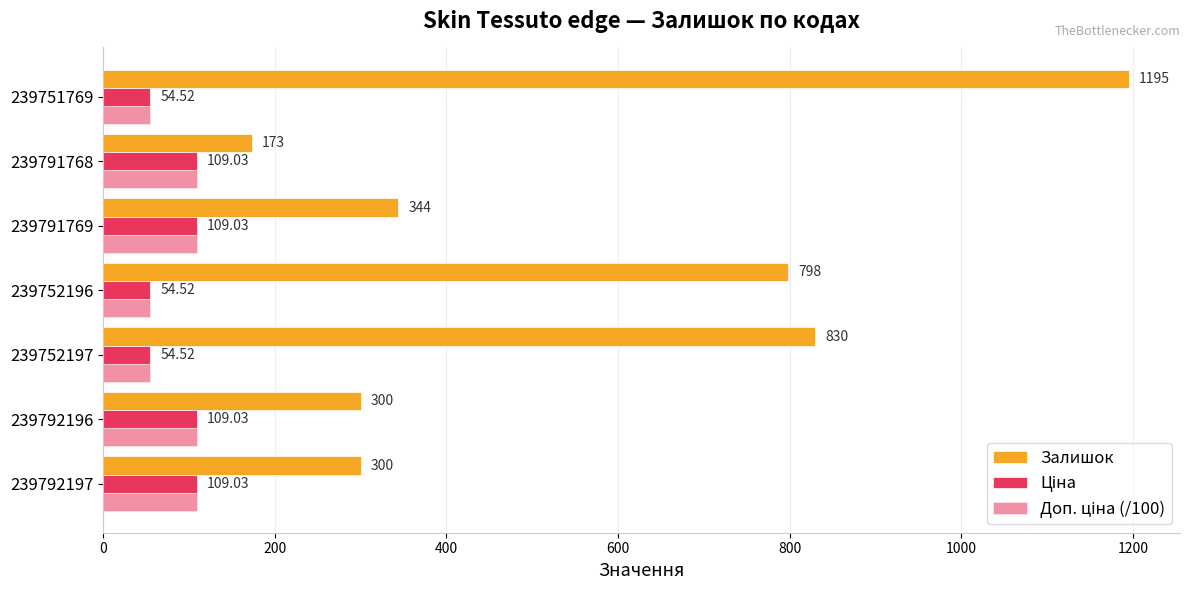

Count the number of data series in this chart.

3